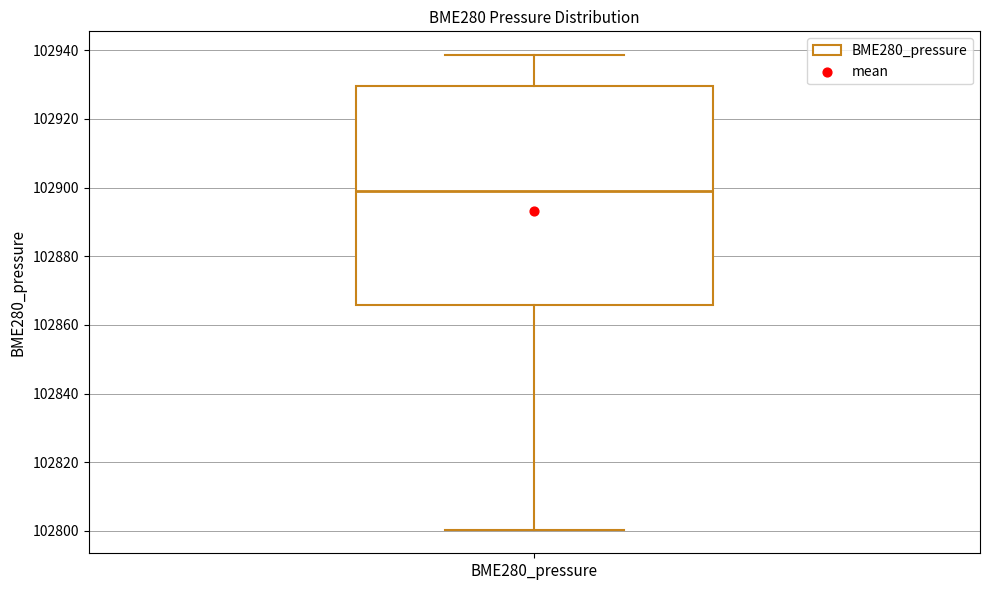

Where does the lower whisker of the box for BME280_pressure end on the y-axis? The values are not printed on the chart, so give them approximately, as read against the axis.

102800